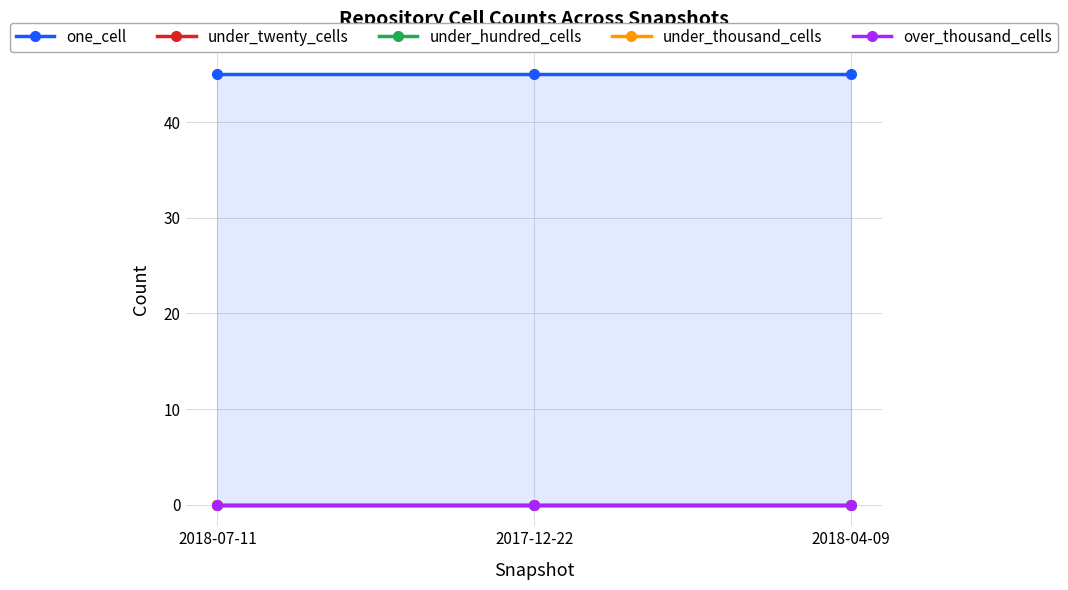

What is the label of the 1st point from the left?

2018-07-11